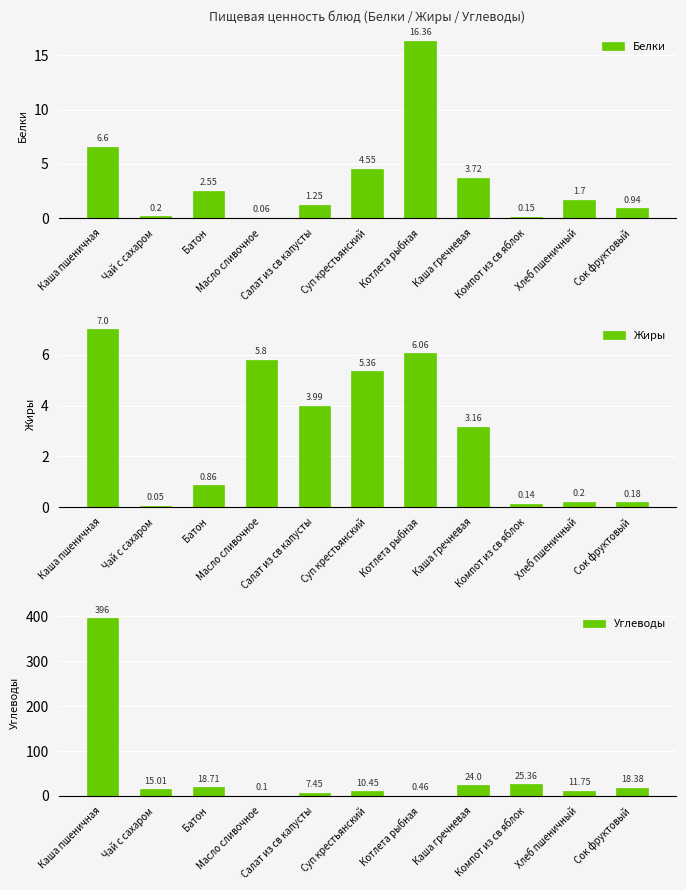

What is the sum of the Жиры values at Компот из св яблок and Чай с сахаром?

0.2